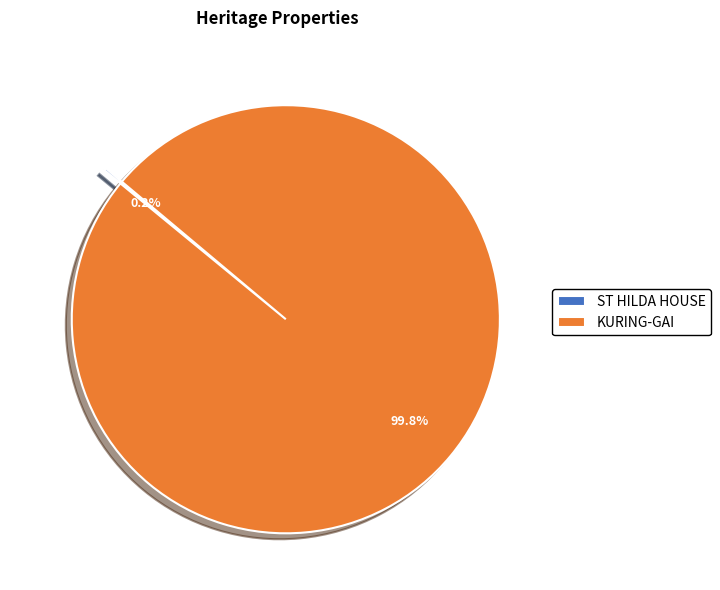

What percentage is the KURING-GAI slice, to the nearest percent?

100%